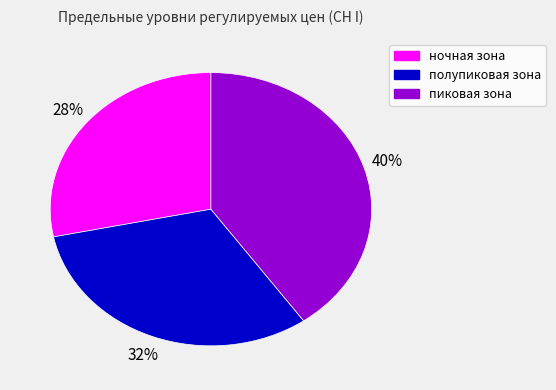

How many slices are in this pie chart?

3